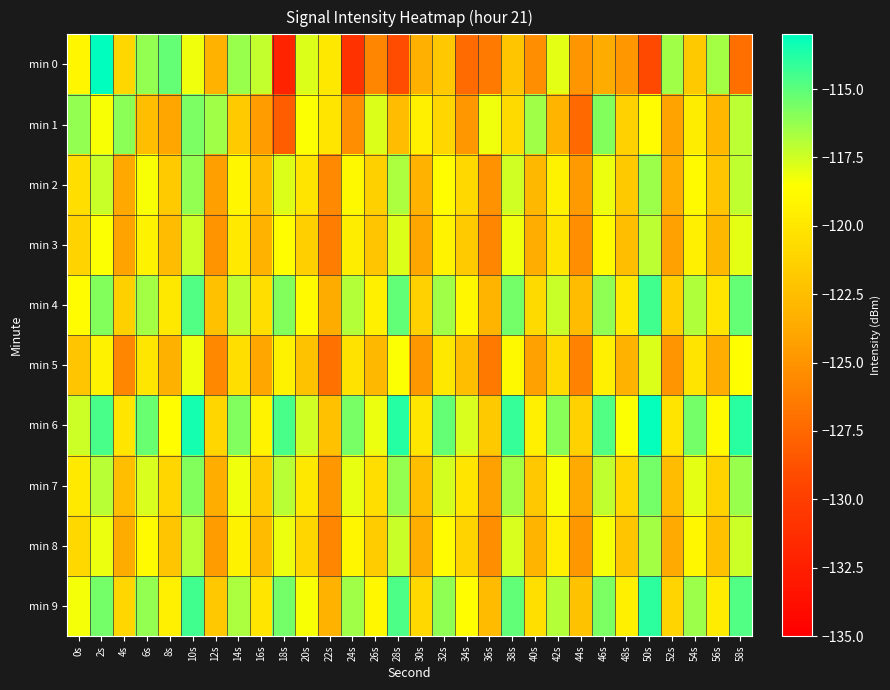

Reading left to right, extract all data points from this chart.

min 0: 0s=-119.0	2s=-113.0	4s=-120.9	6s=-116.2	8s=-115.2	10s=-118.2	12s=-123.1	14s=-116.3	16s=-117.3	18s=-132.1	20s=-117.8	22s=-119.9	24s=-130.9	26s=-125.8	28s=-129.1	30s=-123.4	32s=-121.9	34s=-127.3	36s=-126.5	38s=-122.0	40s=-125.3	42s=-117.9	44s=-124.9	46s=-123.7	48s=-124.9	50s=-129.3	52s=-116.5	54s=-121.8	56s=-116.5	58s=-127.0
min 1: 0s=-116.2	2s=-118.4	4s=-116.0	6s=-122.5	8s=-123.9	10s=-115.7	12s=-116.5	14s=-121.7	16s=-124.4	18s=-128.1	20s=-118.5	22s=-120.1	24s=-125.3	26s=-117.8	28s=-122.6	30s=-119.4	32s=-121.0	34s=-124.7	36s=-118.2	38s=-120.8	40s=-116.5	42s=-123.1	44s=-127.4	46s=-115.9	48s=-121.3	50s=-118.7	52s=-124.1	54s=-119.6	56s=-122.9	58s=-117.1
min 2: 0s=-120.5	2s=-117.3	4s=-123.8	6s=-118.4	8s=-121.7	10s=-116.2	12s=-124.3	14s=-119.1	16s=-122.5	18s=-117.8	20s=-120.2	22s=-125.6	24s=-118.9	26s=-121.4	28s=-116.7	30s=-123.2	32s=-118.6	34s=-120.9	36s=-125.1	38s=-117.5	40s=-122.8	42s=-119.3	44s=-124.6	46s=-118.1	48s=-121.8	50s=-116.4	52s=-123.5	54s=-118.8	56s=-122.1	58s=-117.2
min 3: 0s=-121.2	2s=-118.5	4s=-124.1	6s=-119.3	8s=-122.6	10s=-117.4	12s=-125.0	14s=-119.8	16s=-123.2	18s=-118.6	20s=-121.5	22s=-126.3	24s=-119.6	26s=-122.1	28s=-117.8	30s=-124.0	32s=-119.2	34s=-121.7	36s=-125.8	38s=-118.2	40s=-123.5	42s=-120.0	44s=-125.3	46s=-118.8	48s=-122.5	50s=-117.1	52s=-124.2	54s=-119.5	56s=-122.8	58s=-117.9
min 4: 0s=-118.7	2s=-115.9	4s=-121.4	6s=-116.6	8s=-119.9	10s=-114.8	12s=-122.3	14s=-117.1	16s=-120.5	18s=-115.9	20s=-118.8	22s=-123.6	24s=-116.9	26s=-119.4	28s=-115.1	30s=-121.3	32s=-116.5	34s=-119.0	36s=-123.1	38s=-115.5	40s=-120.8	42s=-117.3	44s=-122.6	46s=-116.1	48s=-119.8	50s=-114.4	52s=-121.5	54s=-116.8	56s=-120.1	58s=-115.2
min 5: 0s=-122.1	2s=-119.3	4s=-125.8	6s=-120.0	8s=-123.3	10s=-118.2	12s=-125.7	14s=-120.5	16s=-123.9	18s=-119.3	20s=-122.2	22s=-127.0	24s=-120.3	26s=-122.8	28s=-118.5	30s=-124.7	32s=-119.9	34s=-122.4	36s=-126.5	38s=-118.9	40s=-124.2	42s=-120.7	44s=-126.0	46s=-119.5	48s=-123.2	50s=-117.8	52s=-124.9	54s=-120.2	56s=-123.5	58s=-118.6
min 6: 0s=-117.4	2s=-114.6	4s=-120.1	6s=-115.3	8s=-118.6	10s=-113.5	12s=-121.0	14s=-115.8	16s=-119.2	18s=-114.6	20s=-117.5	22s=-122.3	24s=-115.6	26s=-118.1	28s=-113.8	30s=-120.0	32s=-115.2	34s=-117.7	36s=-121.8	38s=-114.2	40s=-119.5	42s=-116.0	44s=-121.3	46s=-114.8	48s=-118.5	50s=-113.1	52s=-120.2	54s=-115.5	56s=-118.8	58s=-113.9
min 7: 0s=-119.8	2s=-117.0	4s=-122.5	6s=-117.7	8s=-121.0	10s=-115.9	12s=-123.4	14s=-118.2	16s=-121.6	18s=-117.0	20s=-119.9	22s=-124.7	24s=-118.0	26s=-120.5	28s=-116.2	30s=-122.4	32s=-117.6	34s=-120.1	36s=-124.2	38s=-116.6	40s=-121.9	42s=-118.4	44s=-123.7	46s=-117.2	48s=-120.9	50s=-115.5	52s=-122.6	54s=-117.9	56s=-121.2	58s=-116.3
min 8: 0s=-120.9	2s=-118.1	4s=-123.6	6s=-118.8	8s=-122.1	10s=-117.0	12s=-124.5	14s=-119.3	16s=-122.7	18s=-118.1	20s=-121.0	22s=-125.8	24s=-119.1	26s=-121.6	28s=-117.3	30s=-123.5	32s=-118.7	34s=-121.2	36s=-125.3	38s=-117.7	40s=-123.0	42s=-119.5	44s=-124.8	46s=-118.3	48s=-122.0	50s=-116.6	52s=-123.7	54s=-119.0	56s=-122.3	58s=-117.4
min 9: 0s=-118.3	2s=-115.5	4s=-121.0	6s=-116.2	8s=-119.5	10s=-114.4	12s=-121.9	14s=-116.7	16s=-120.1	18s=-115.5	20s=-118.4	22s=-123.2	24s=-116.5	26s=-119.0	28s=-114.7	30s=-120.9	32s=-116.1	34s=-118.6	36s=-122.7	38s=-115.1	40s=-120.4	42s=-116.9	44s=-122.2	46s=-115.7	48s=-119.4	50s=-114.0	52s=-121.1	54s=-116.4	56s=-119.7	58s=-114.8